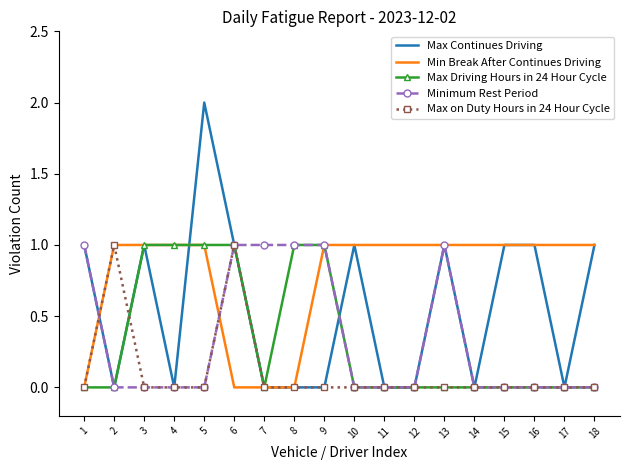

What are all the series names shown in the legend?

Max Continues Driving, Min Break After Continues Driving, Max Driving Hours in 24 Hour Cycle, Minimum Rest Period, Max on Duty Hours in 24 Hour Cycle